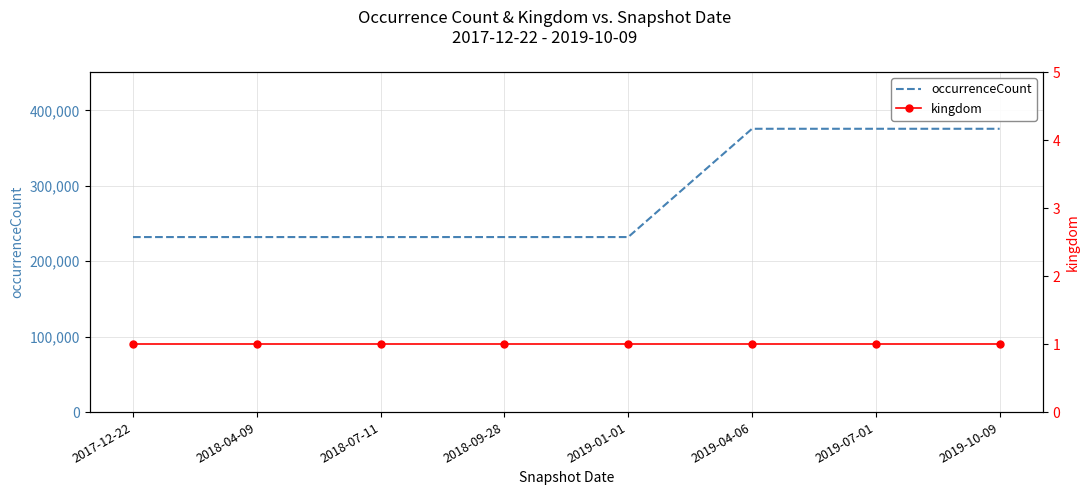

True or false: kingdom has more than 0 interior local peaks.

False